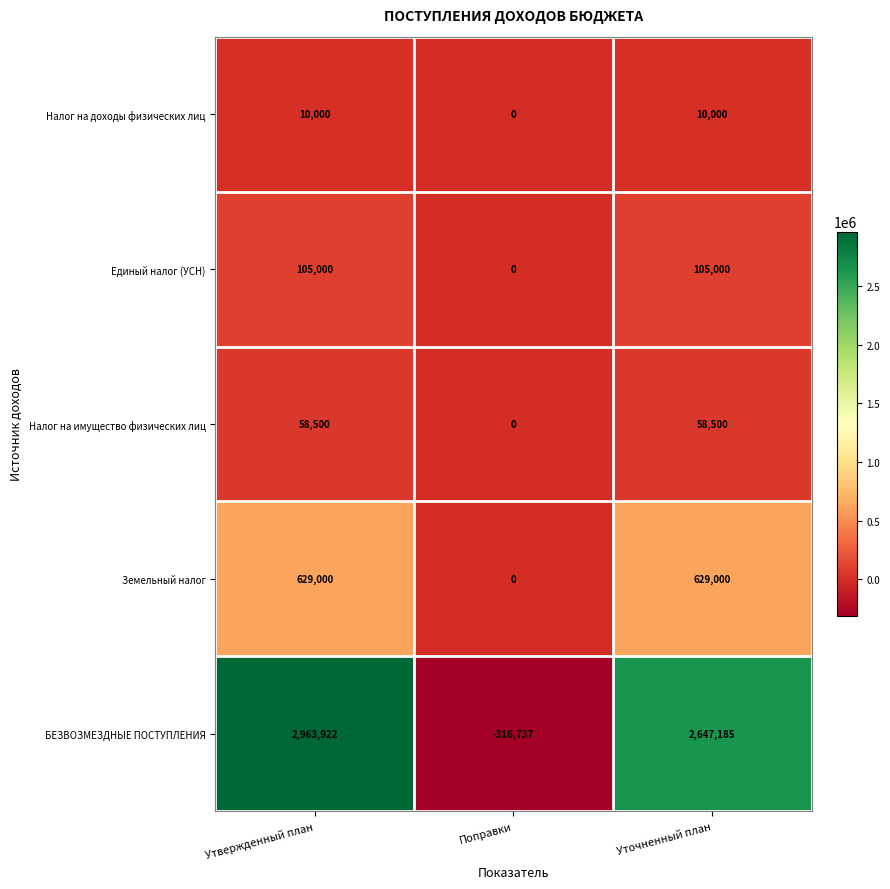

At which category is the sum across all series the highest?

Утвержденный план